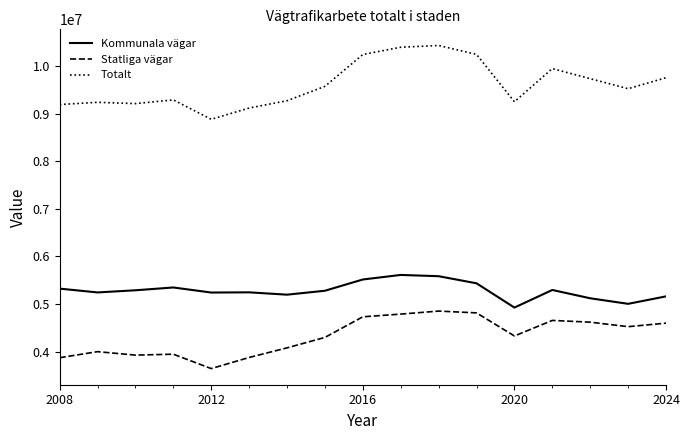

True or false: Statliga vägar and Totalt intersect in this chart.

False